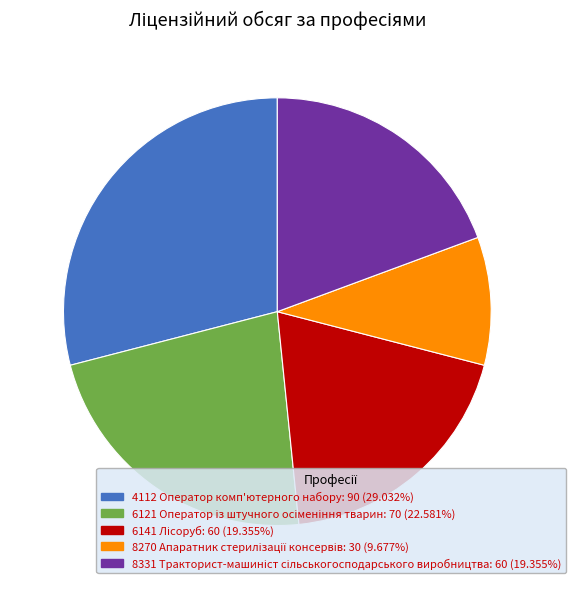

Is there any slice that represents more than half of the pie?

No